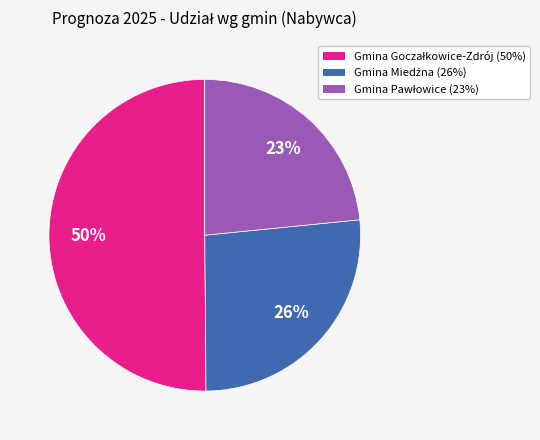

Is there a majority slice in this chart?

Yes